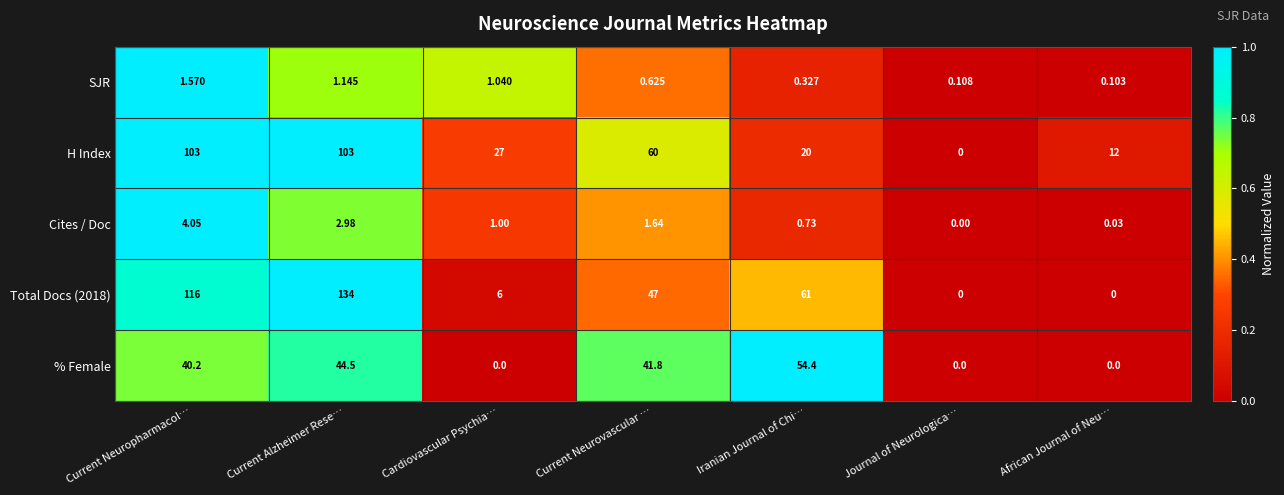

Where is H Index nearest to the value 51?

Current Neurovascular …